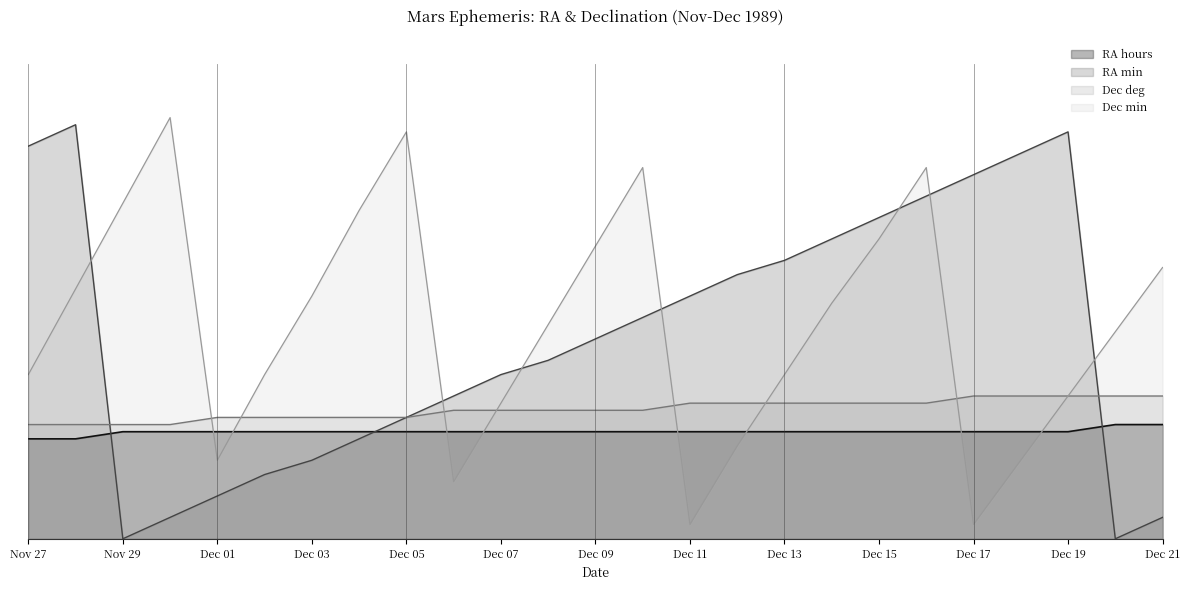

At which label is RA hours closest to 15?

Nov 29